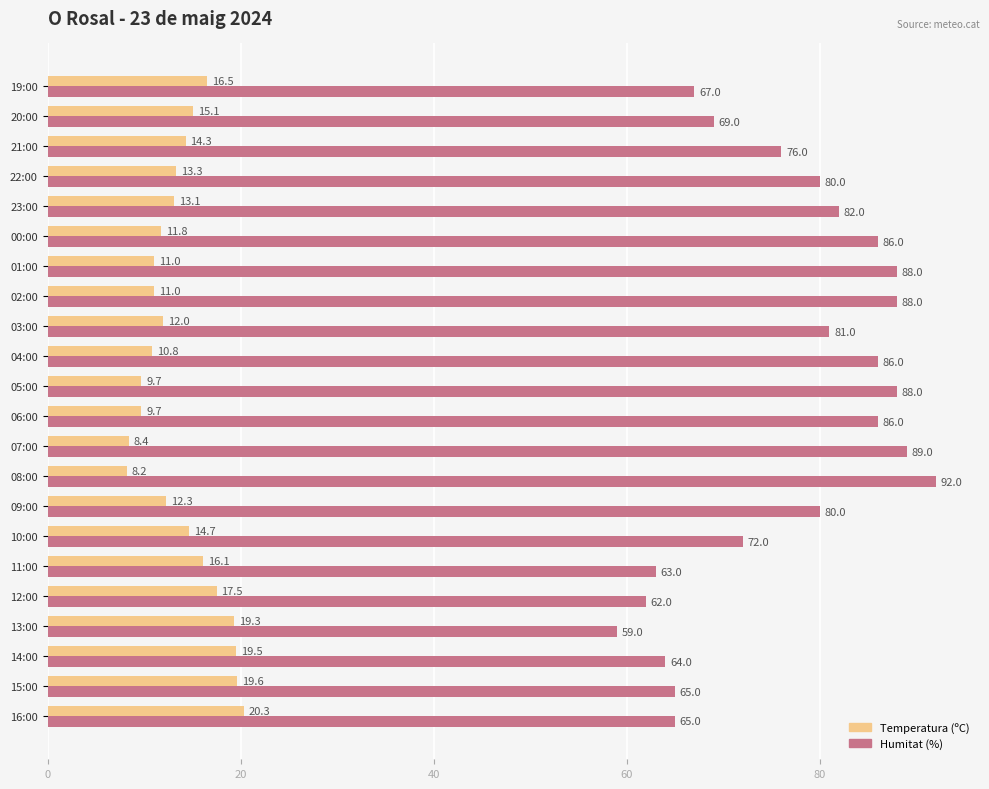

True or false: Humitat (%) has a value of 33.6 at 09:00.

False